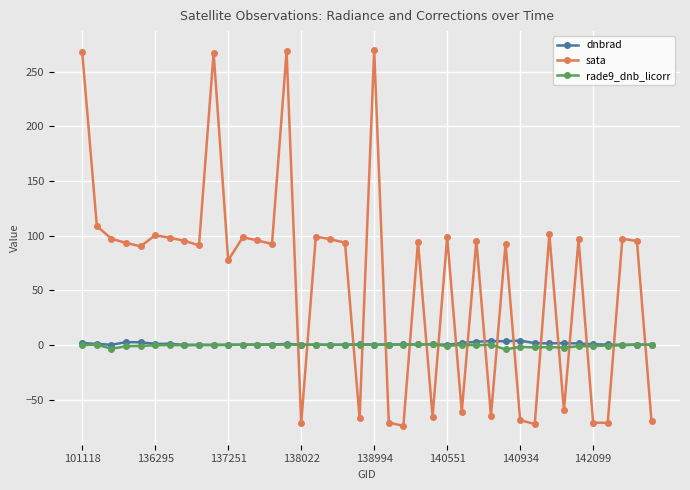

How many intersections are there between sata and rade9_dnb_licorr?

19